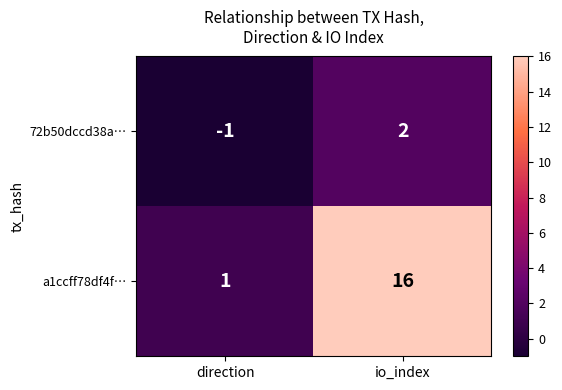

The 72b50dccd38a… series shows 3 at io_index. True or false?

False